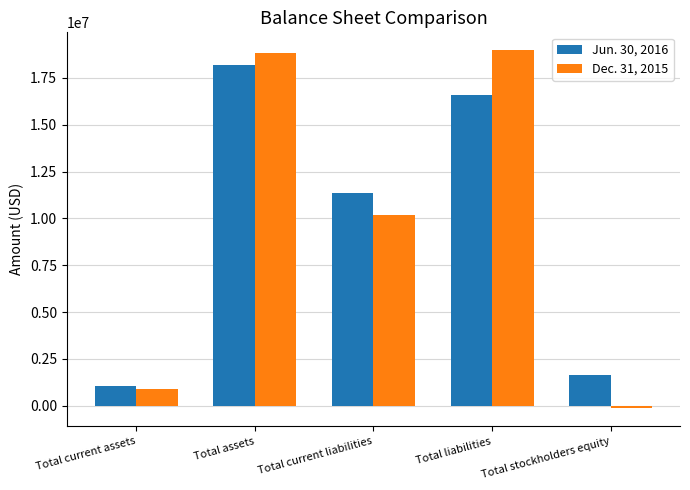

What is the difference between the second highest and second lowest values in the Jun. 30, 2016 series?

14951986